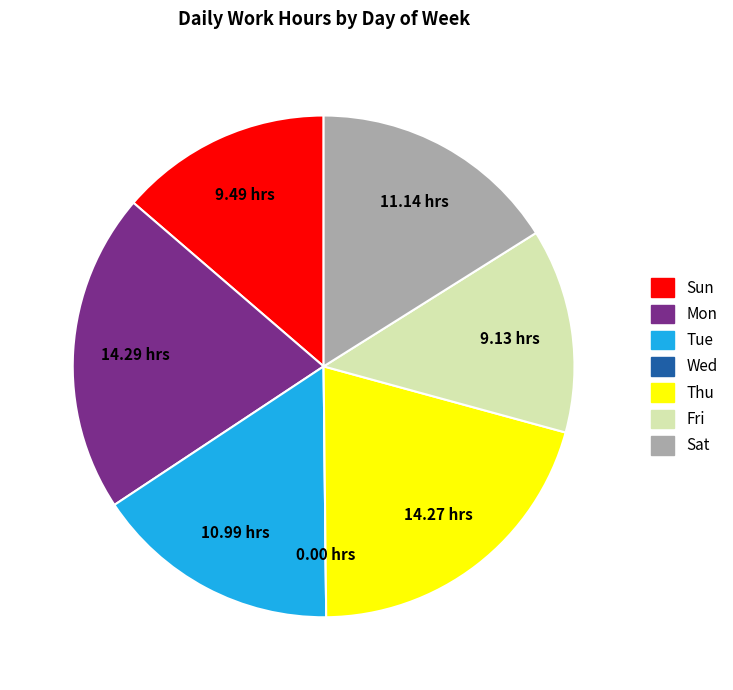

Which has a higher value, Fri or Sat?

Sat